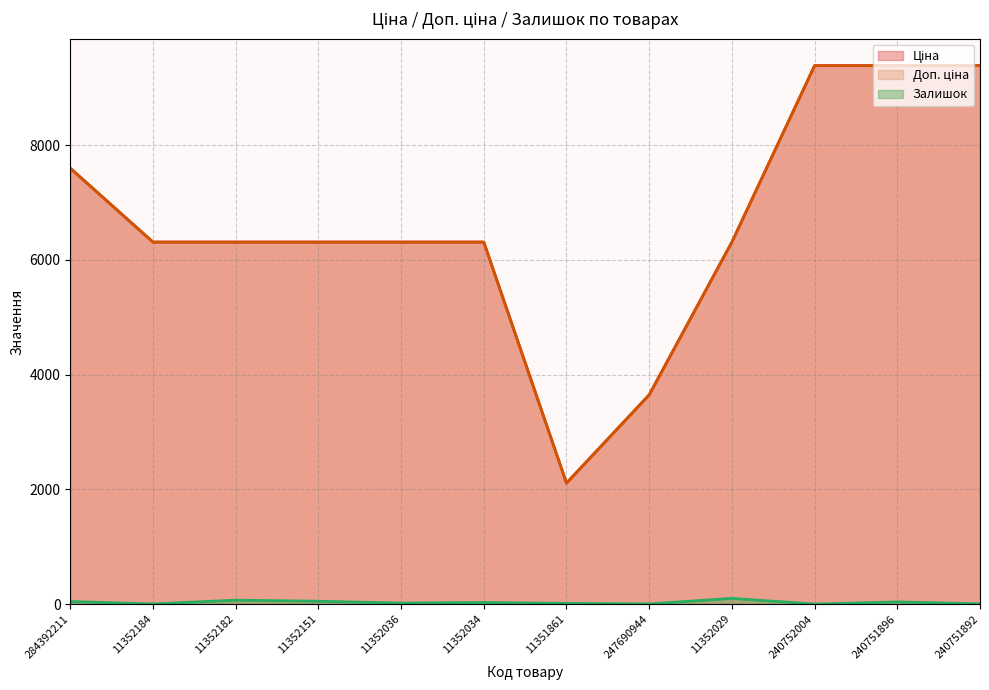

True or false: Ціна has a value of 2108.4 at 11351861.

True